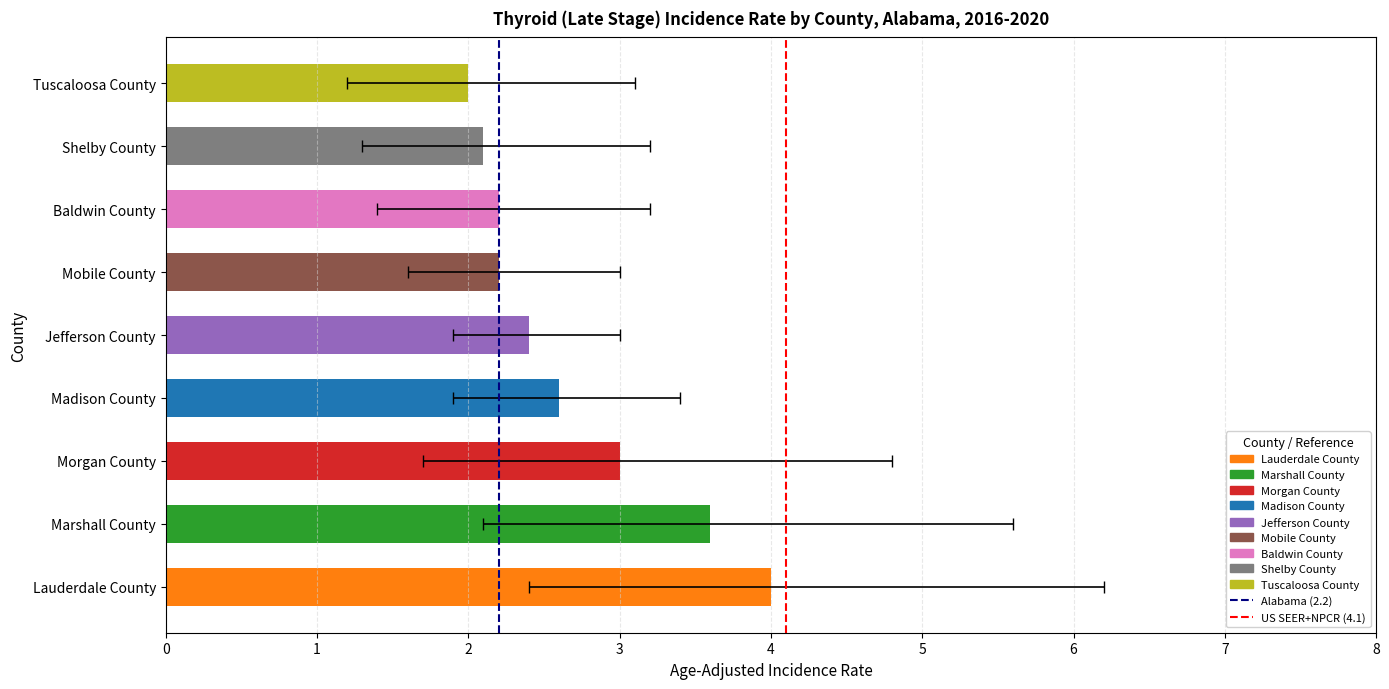

Is the value of Upper 95% CI at Jefferson County greater than the value of Lower 95% CI at Shelby County?

Yes